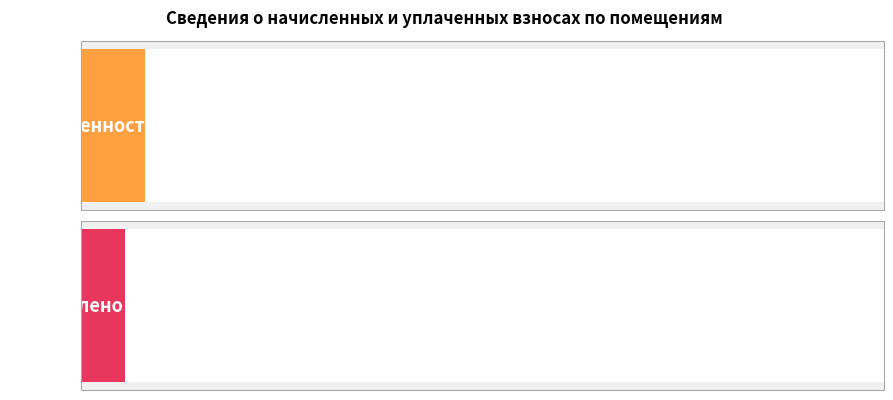

What is the difference between the задолженность values at 18 and 17?

380.3